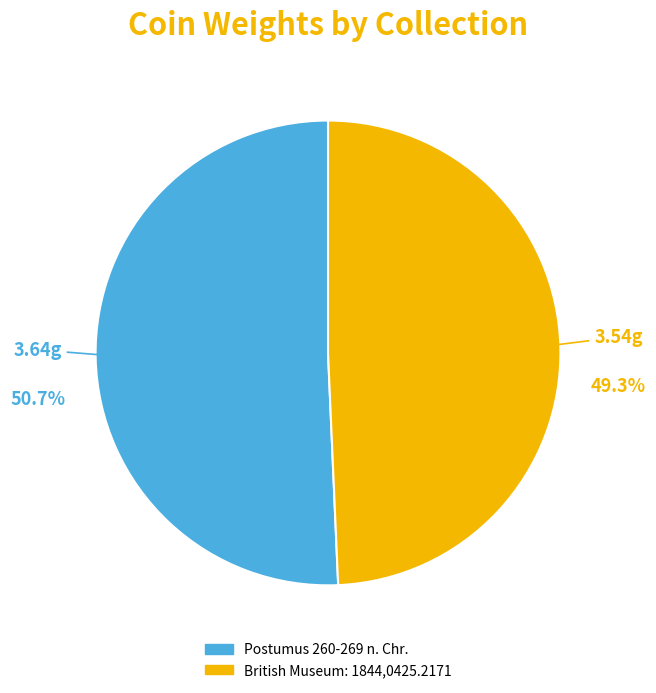

Approximately how many times larger is the value at Postumus 260-269 n. Chr. compared to British Museum: 1844,0425.2171?

1.0